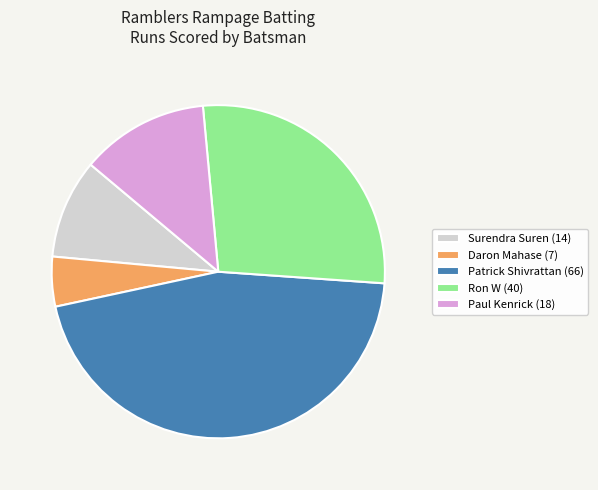

What is the ratio of the value at Ron W (40) to the value at Patrick Shivrattan (66)?

0.6